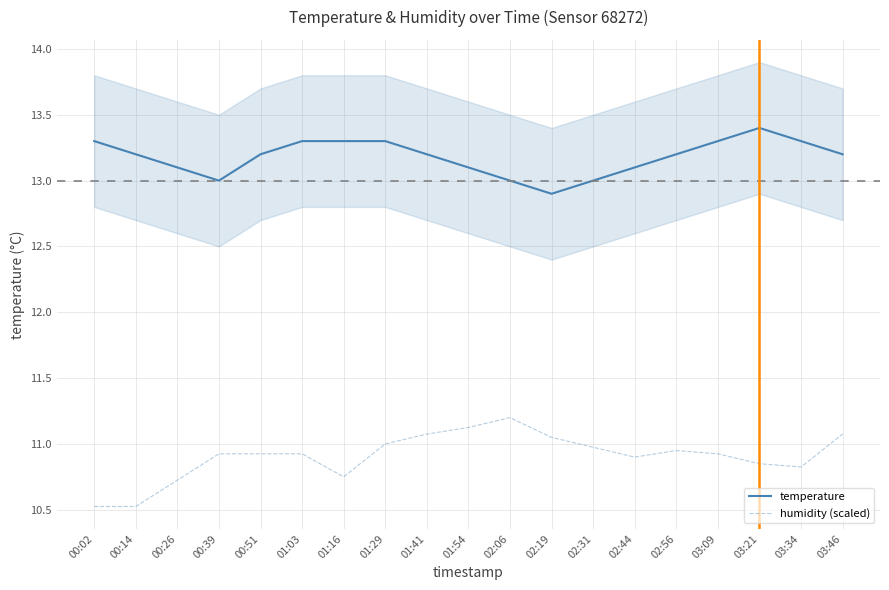

What is the value of the humidity (scaled) point at the 4th from the left?

10.9